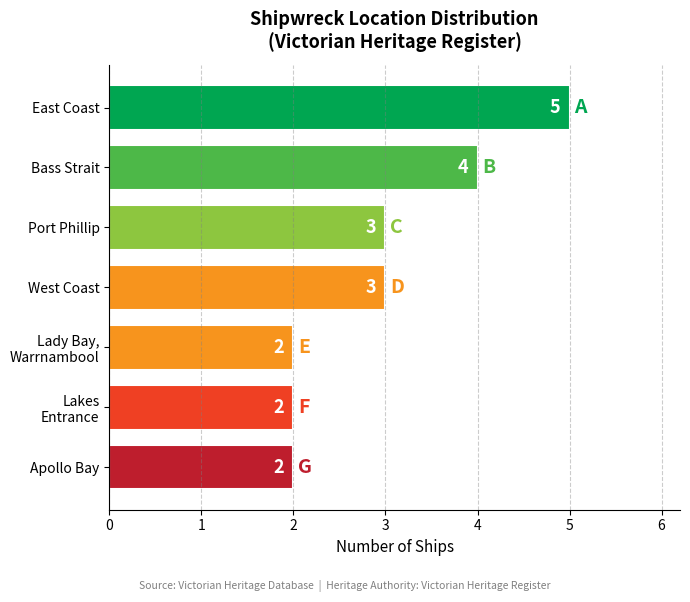

What is the difference between the maximum and minimum values?

3